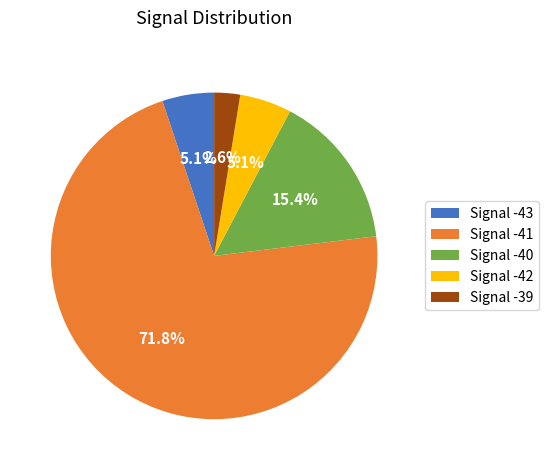

Count the number of slices in the pie.

5